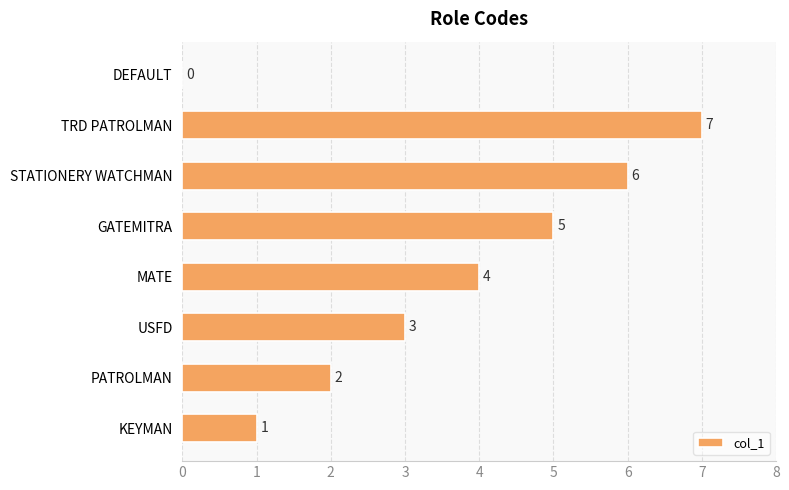

Reading bottom to top, list all the values displayed in this chart.

KEYMAN=1	PATROLMAN=2	USFD=3	MATE=4	GATEMITRA=5	STATIONERY WATCHMAN=6	TRD PATROLMAN=7	DEFAULT=0